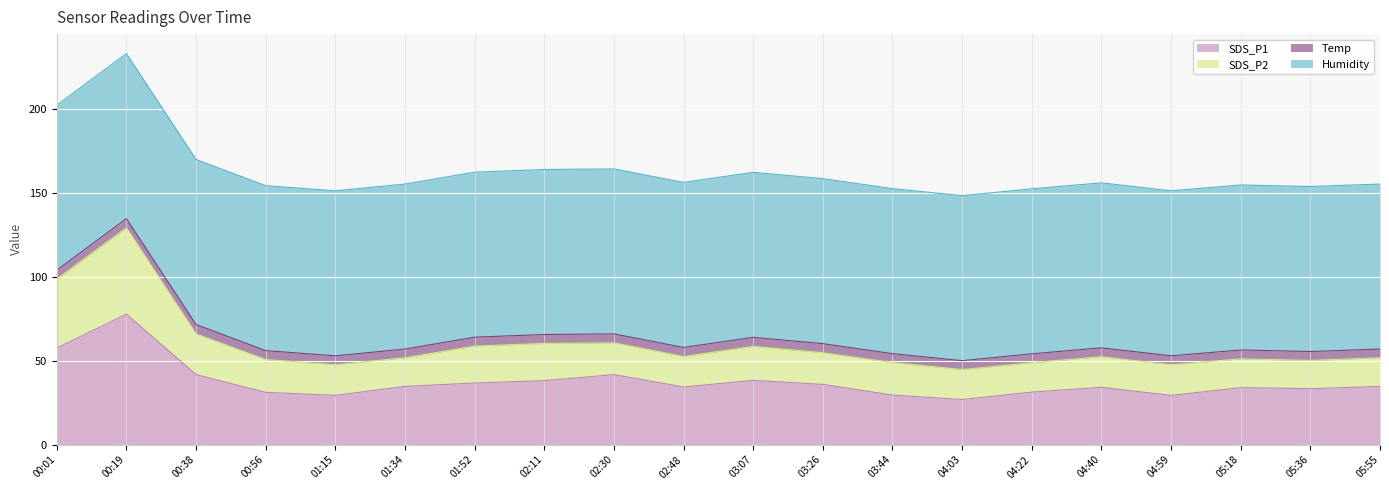

What is the value of the SDS_P1 point at the 4th from the left?

31.1